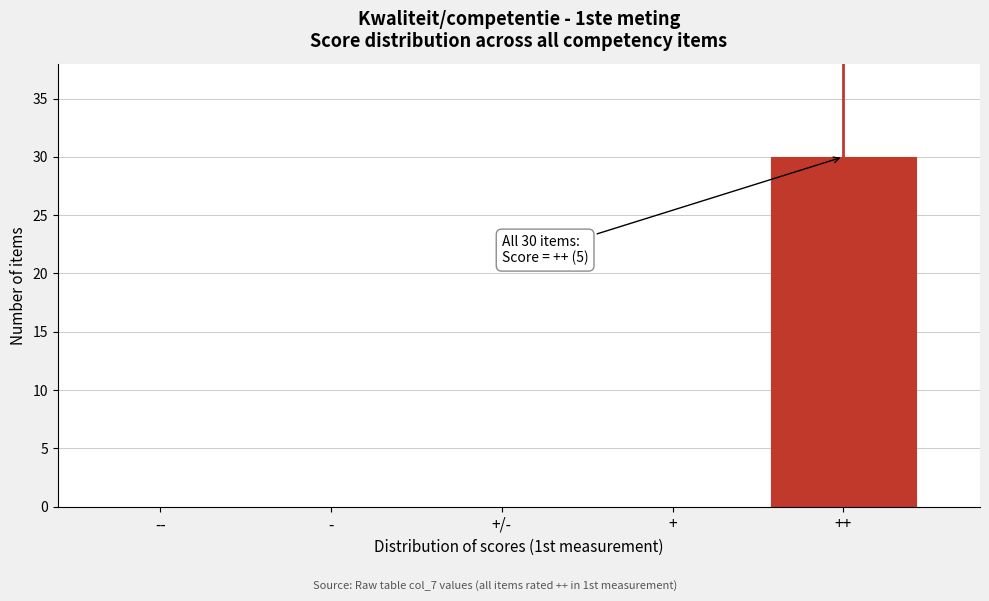

Reading left to right, what are all the values shown in this chart?

--=0	-=0	+/-=0	+=0	++=30